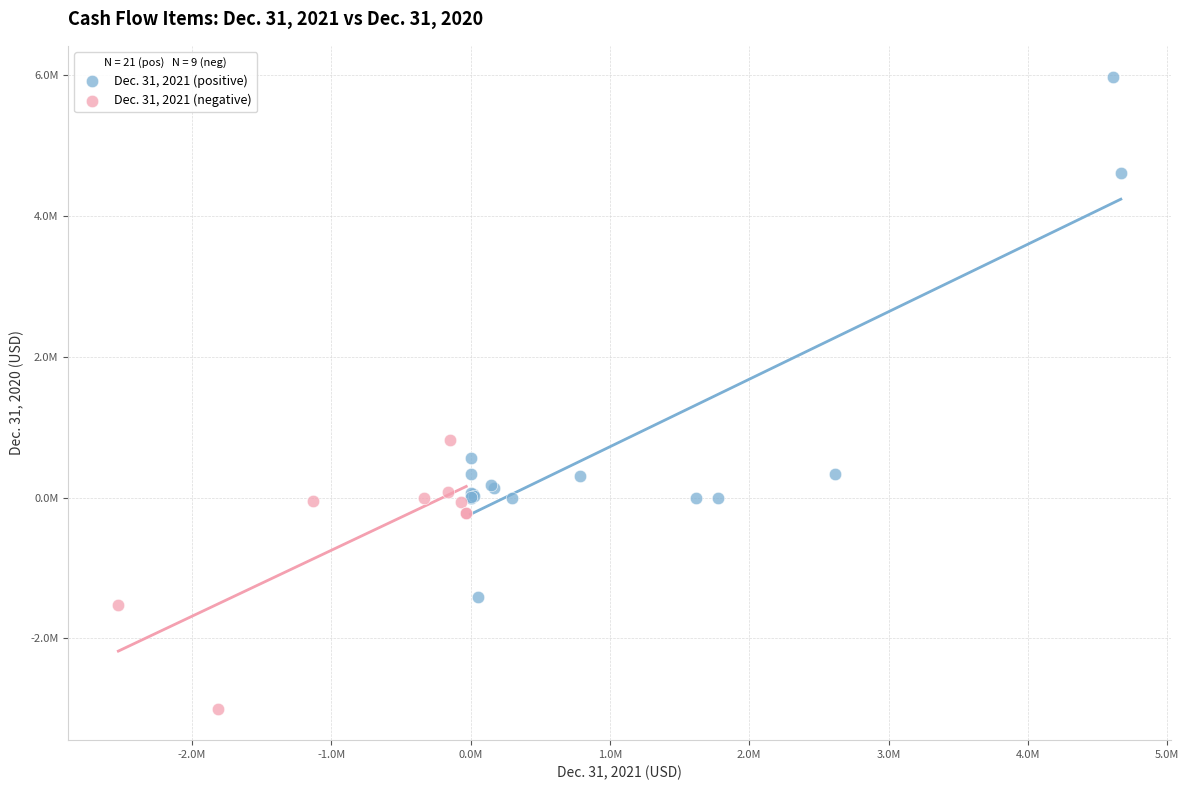

Which series contains the highest Y value?

Dec. 31, 2021 (positive)